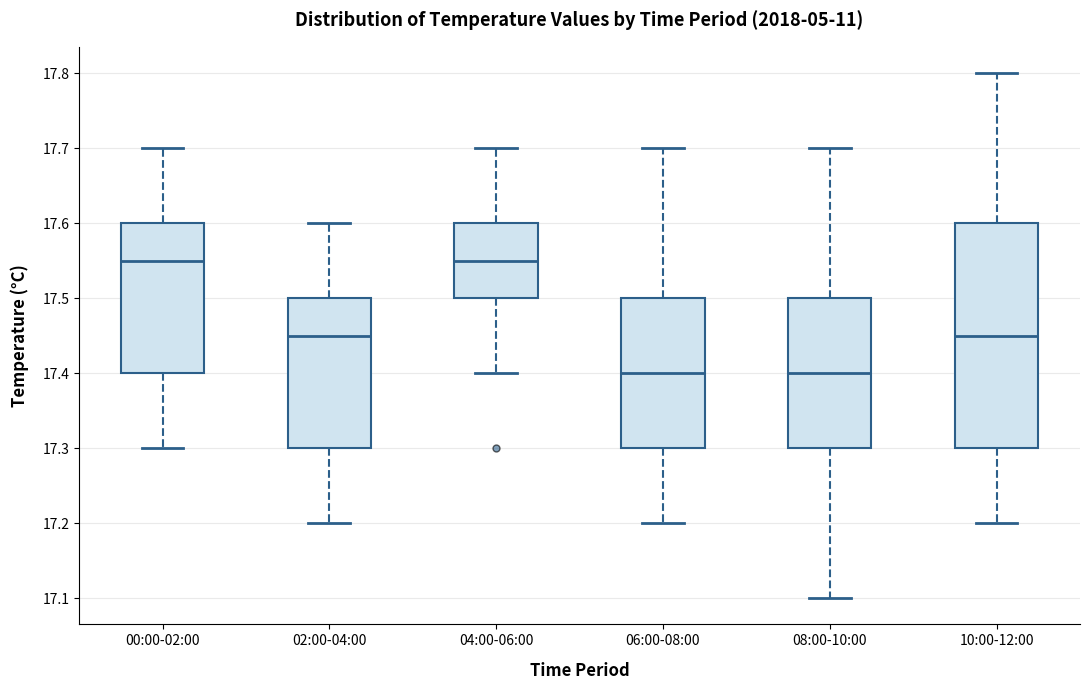

Which box is the tallest, from its lower edge to its upper edge?

10:00-12:00